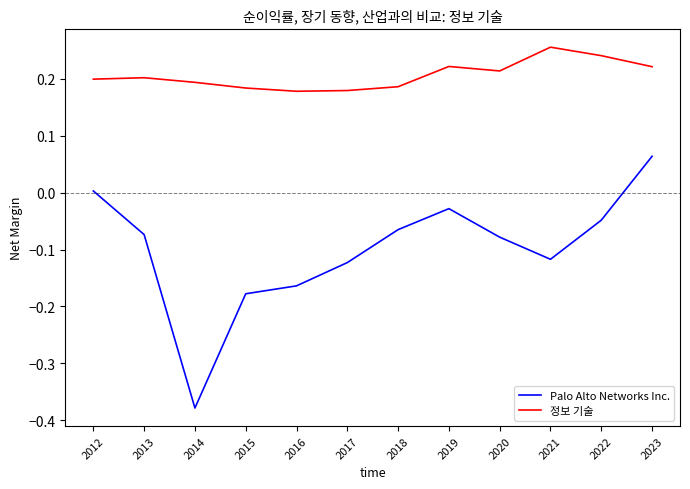

Does the chart display data point markers on the line(s)?

No